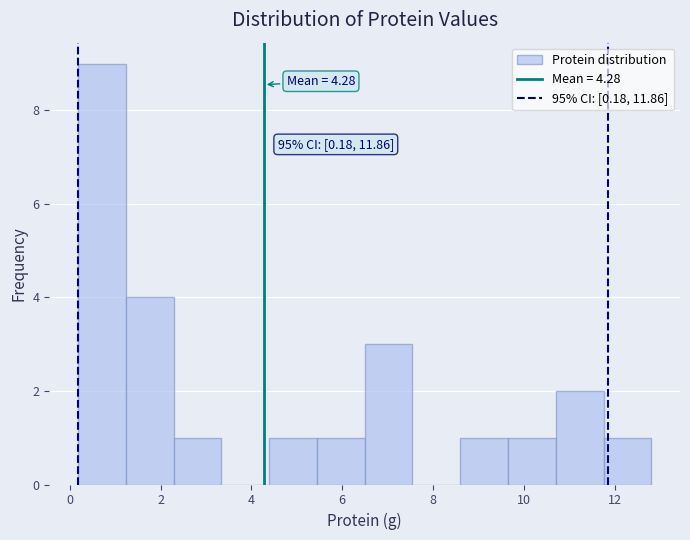

Which range on the x-axis has the tallest bar?

0.2 to 1.2